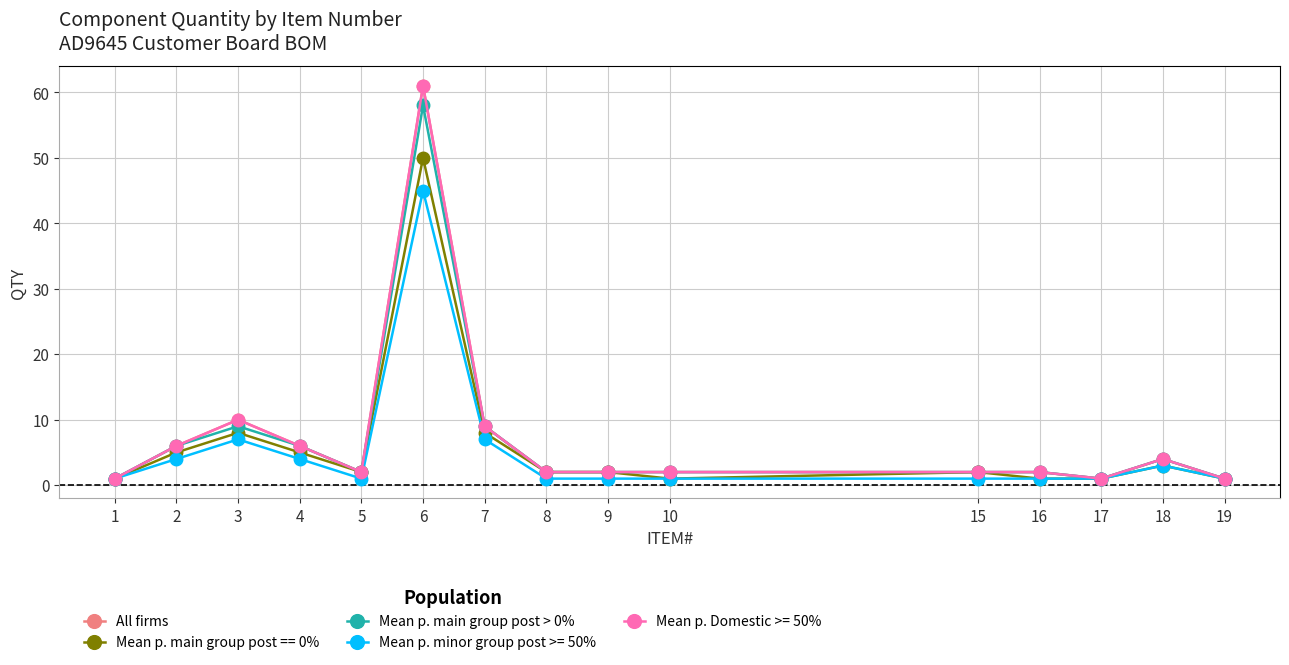

What is the difference between the second highest and minimum values in the All firms series?

9